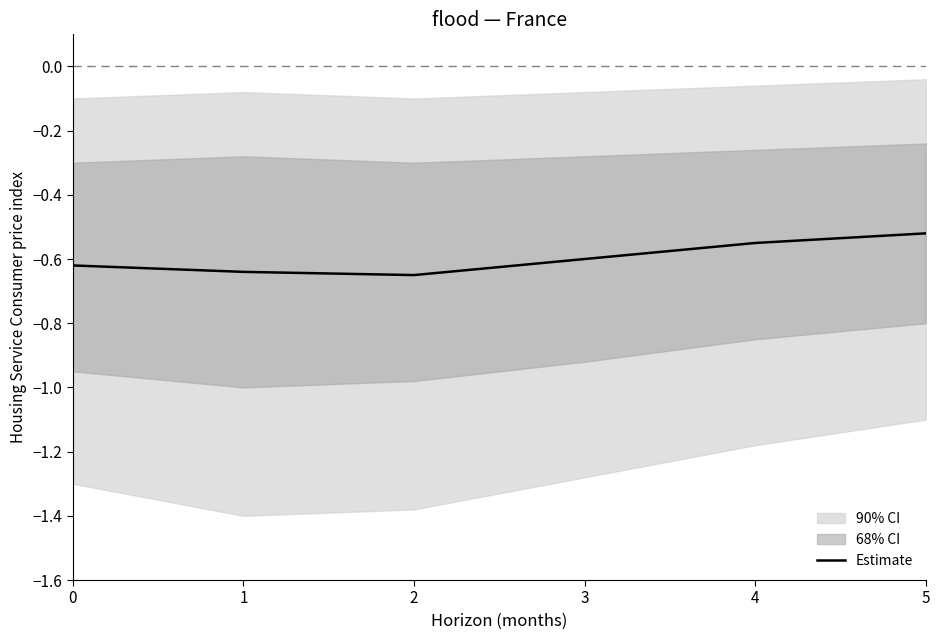

What is the greatest value displayed?

-0.5